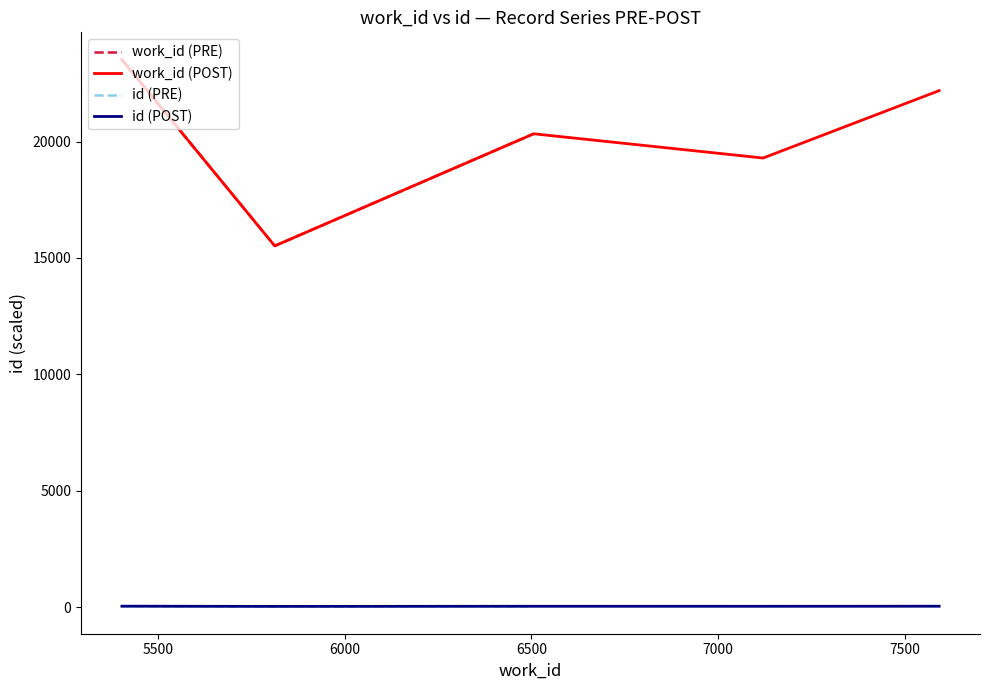

Does the chart display data point markers on the line(s)?

No